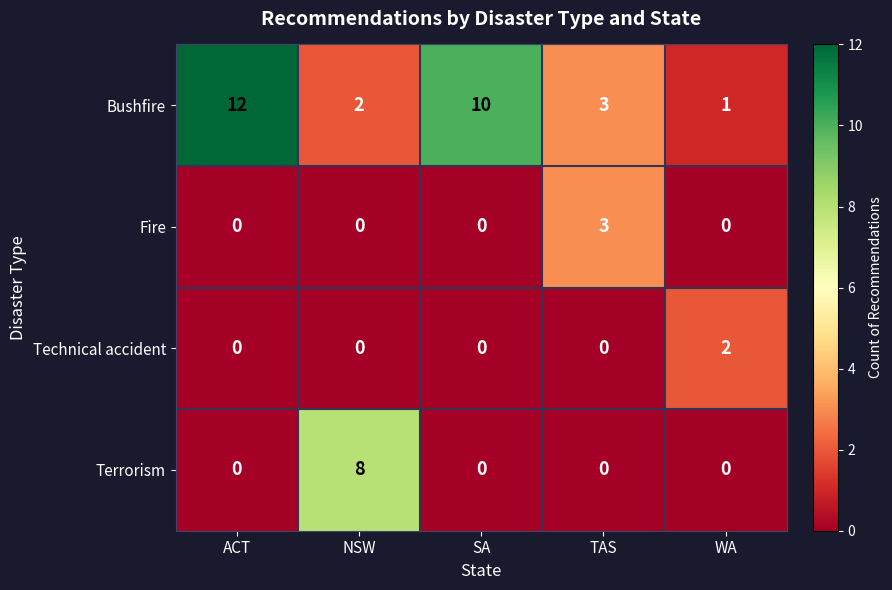

What is the difference between the Bushfire values at NSW and SA?

8